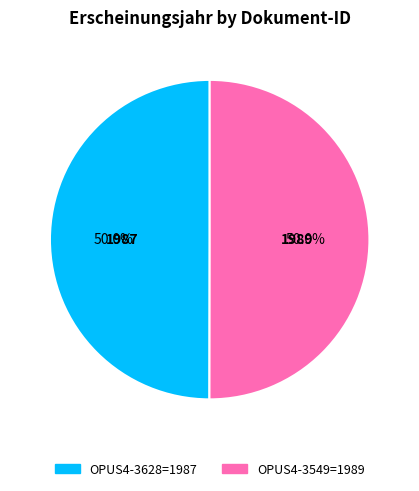

Count the number of slices in the pie.

2